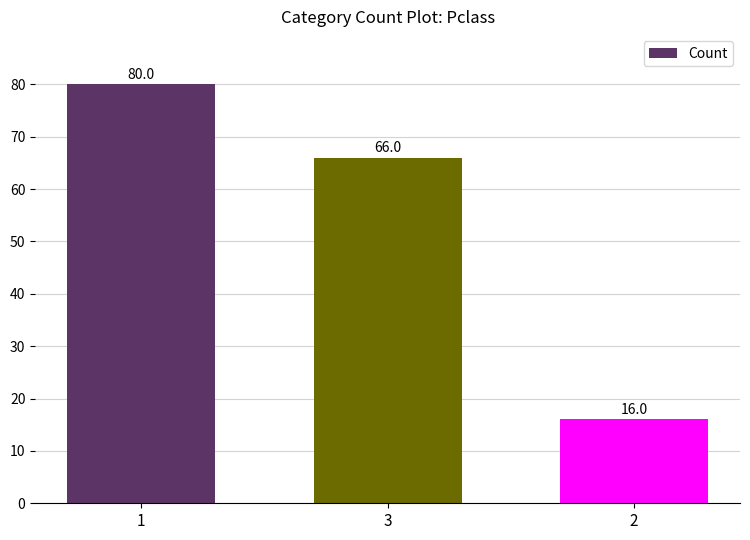

Is it true that the value at 3 is 66?

True